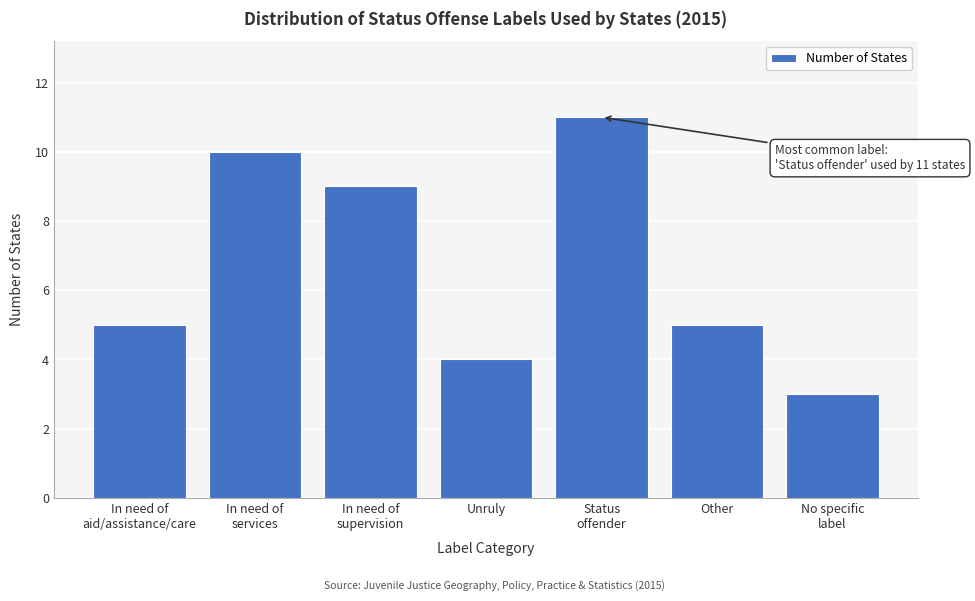

Reading left to right, list all the values displayed in this chart.

5	10	9	4	11	5	3